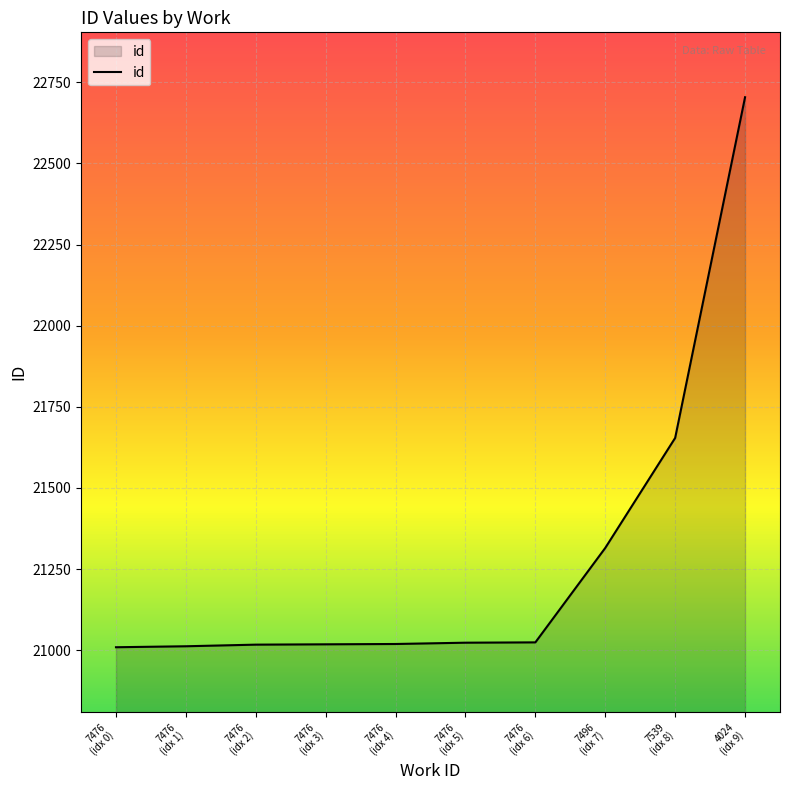

What is the smallest value displayed?

21009